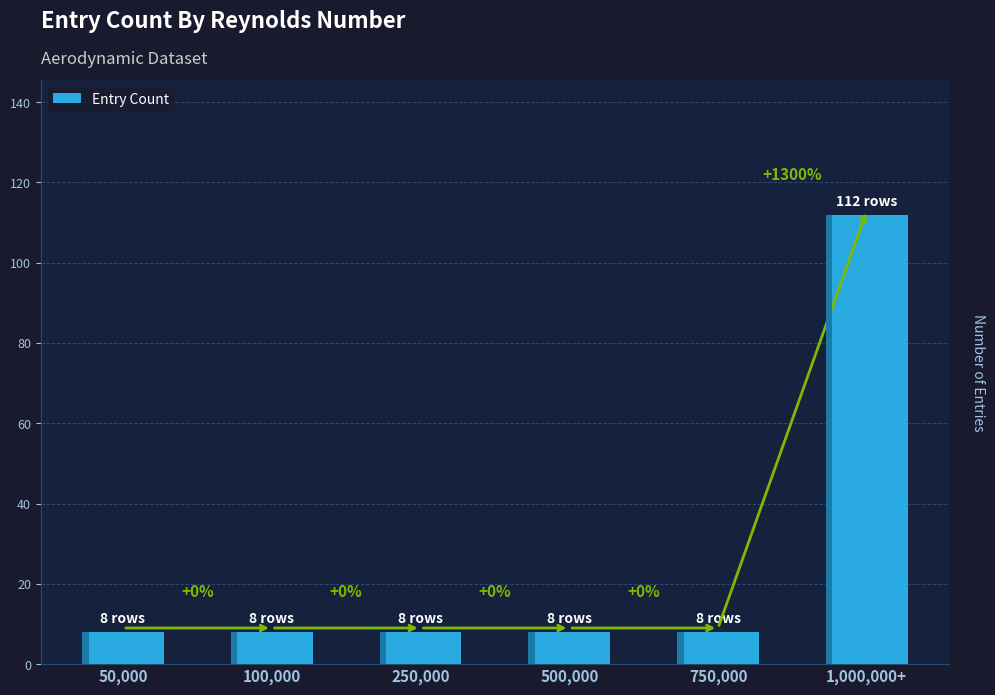

What is the sum of all values?

152